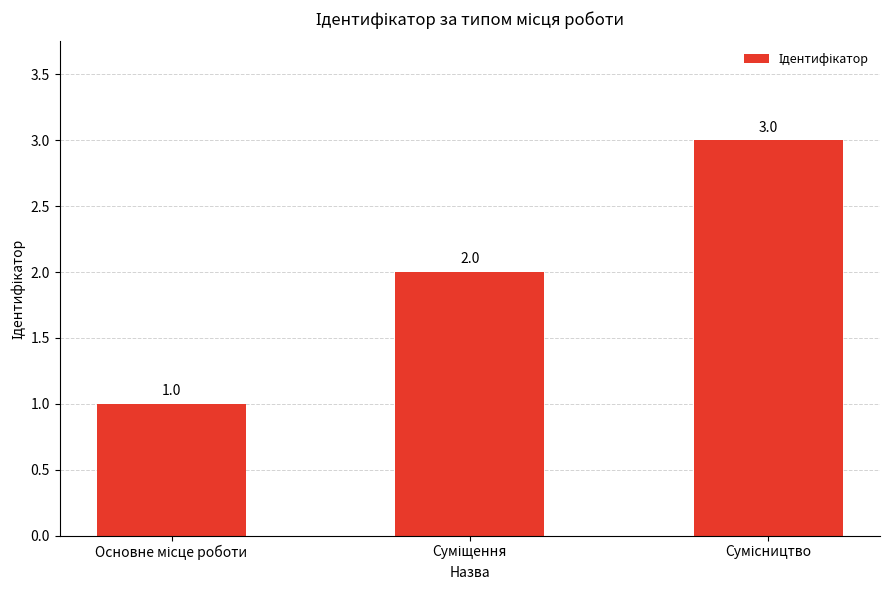

What is the smallest value displayed?

1